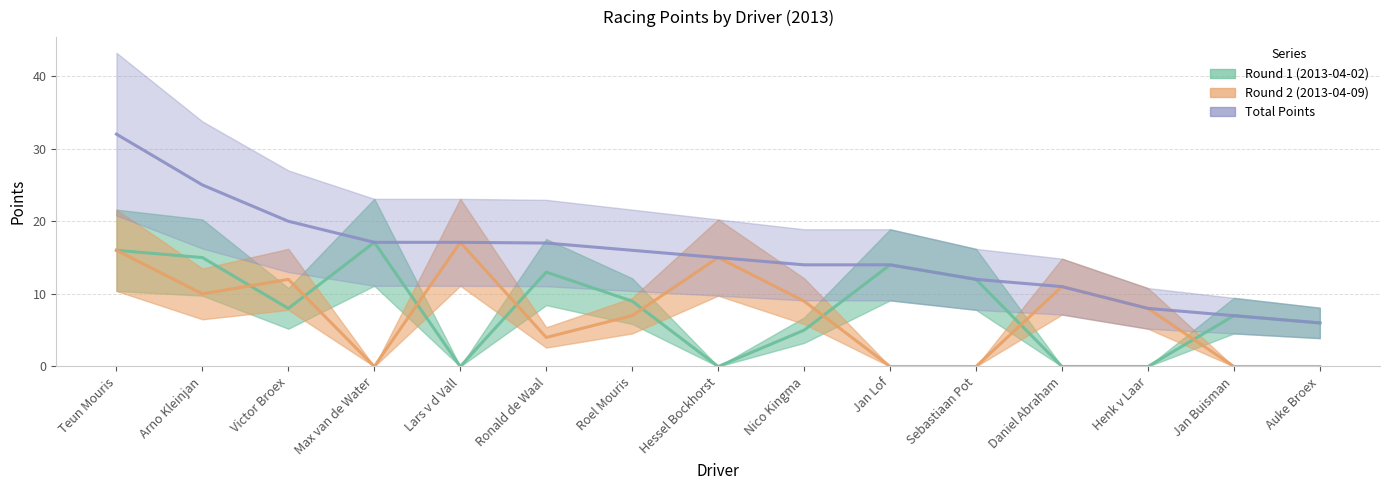

How many positive values does the Round 1 (2013-04-02) series have?

11